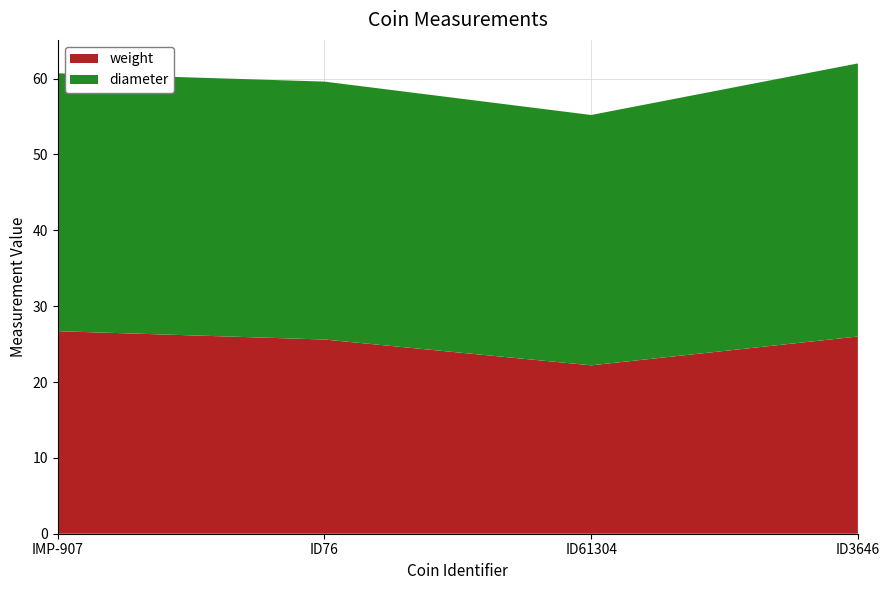

Reading right to left, extract all data points from this chart.

weight: 26.0	22.2	25.6	26.7
diameter: 36.0	33.0	34.0	34.0